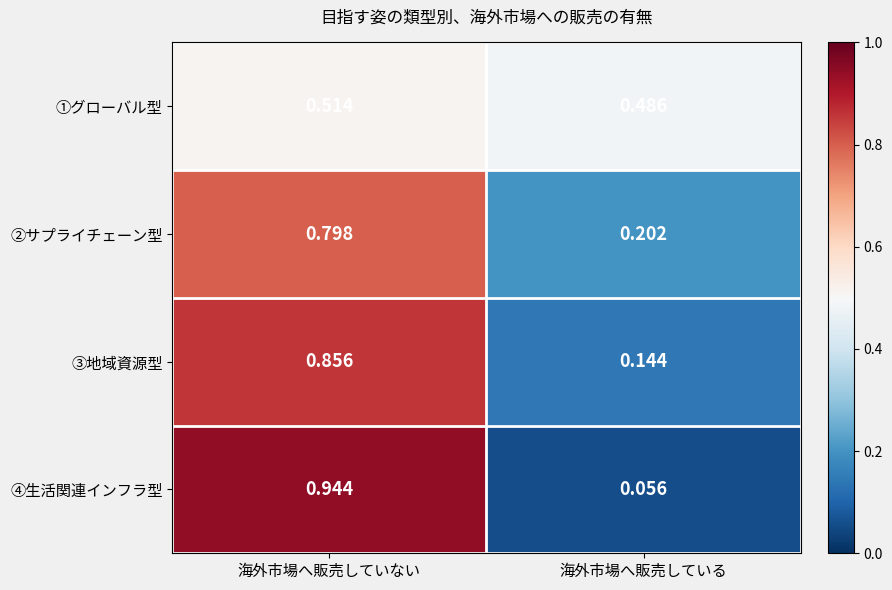

Is the value of ③地域資源型 at 海外市場へ販売している greater than the value of ②サプライチェーン型 at 海外市場へ販売していない?

No